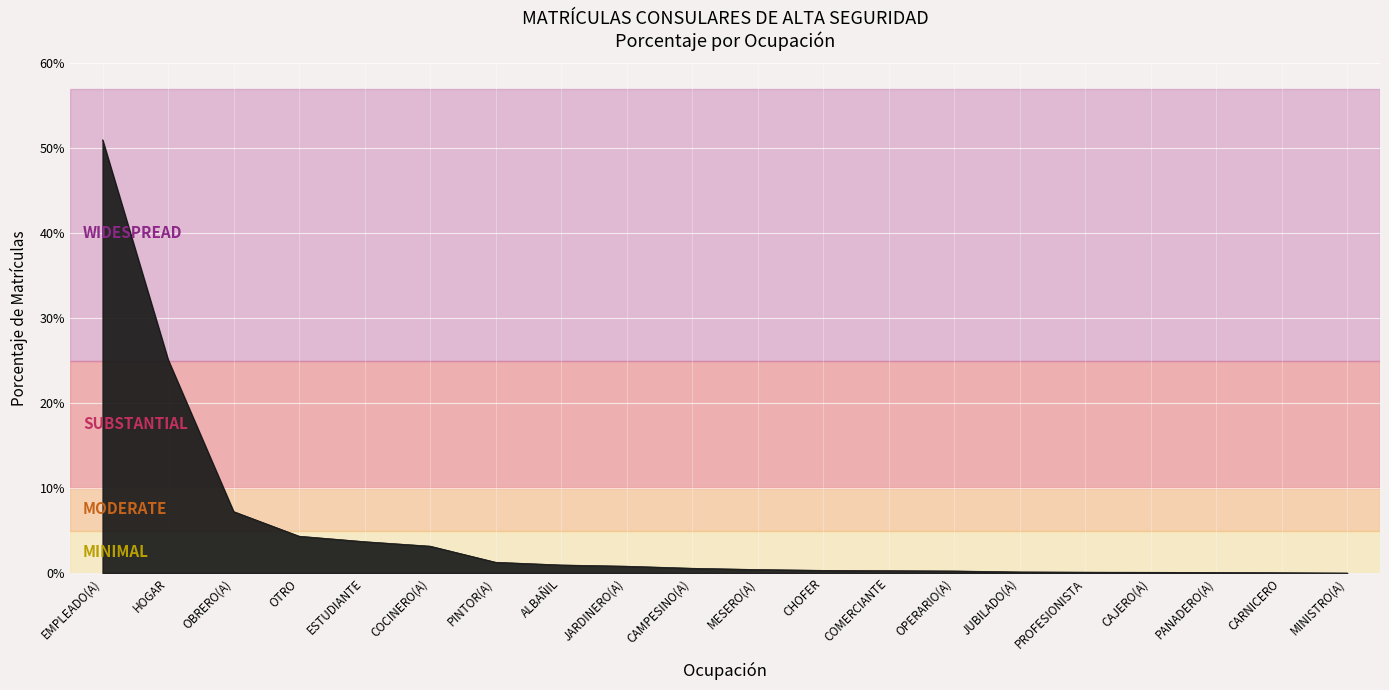

Is this an area chart (filled region under the line)?

Yes